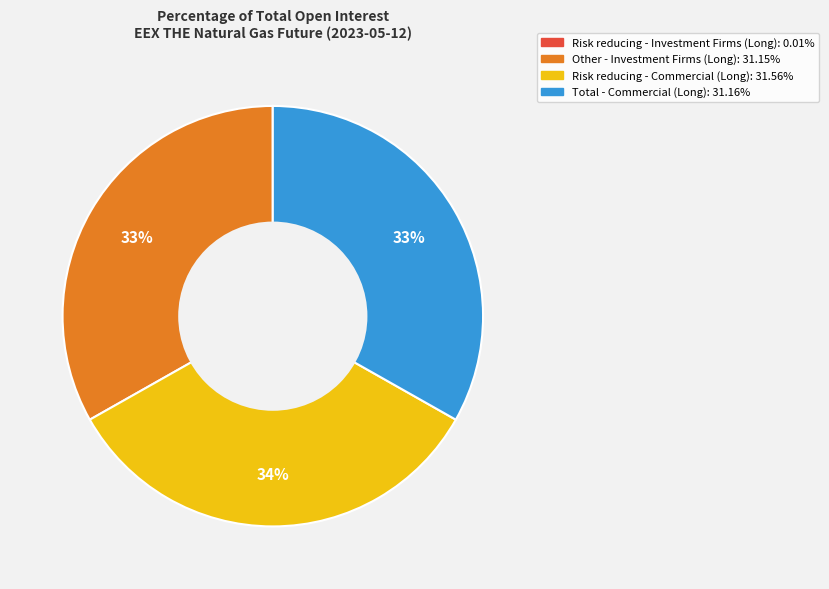

To the nearest percent, what is the average slice percentage?

25%